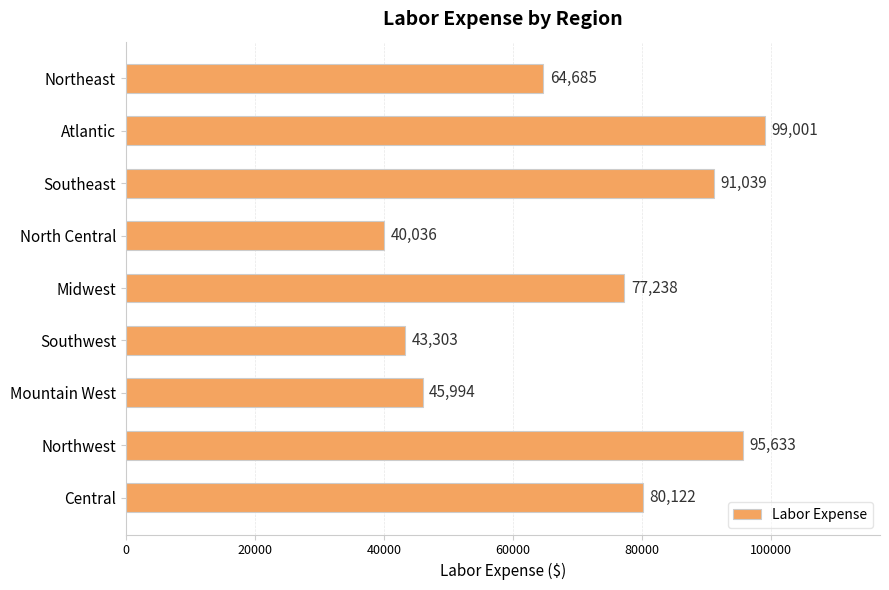

What is the change in value from Atlantic to Northwest?

-3368